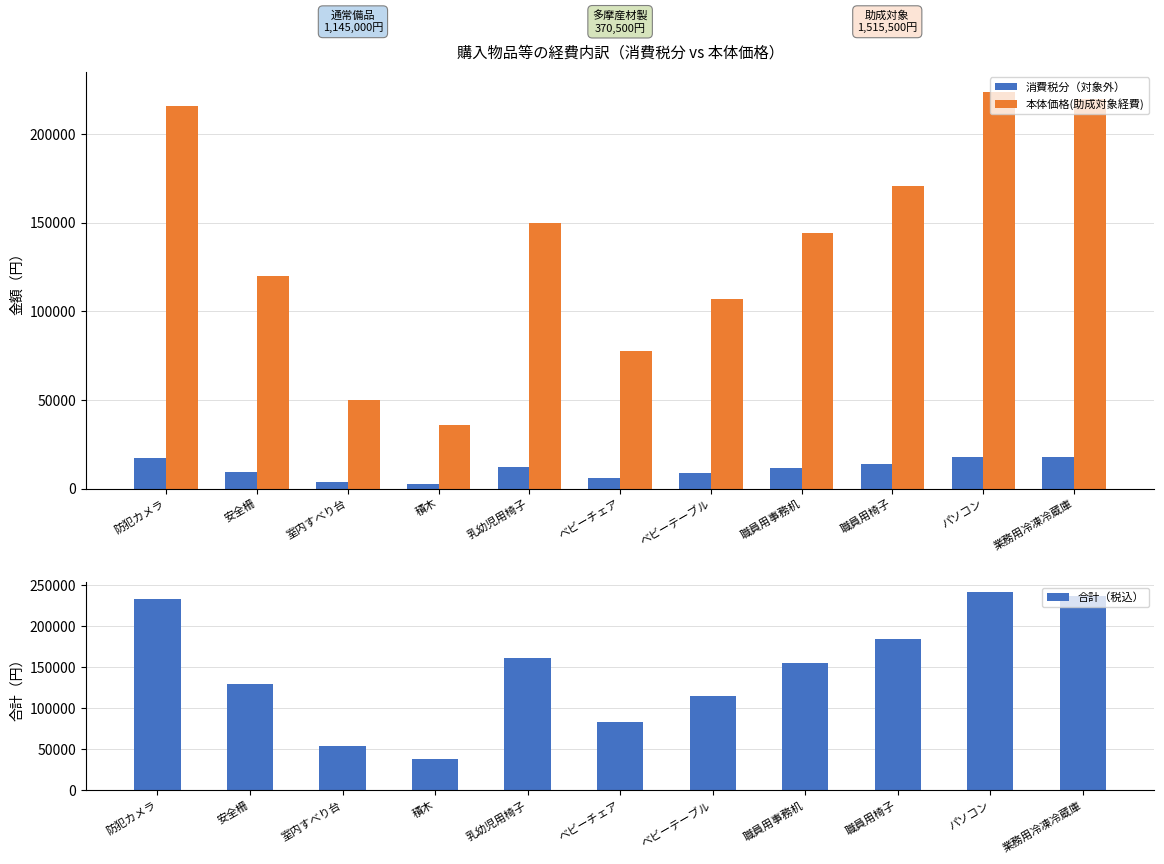

What position from the left is 職員用事務机?

8